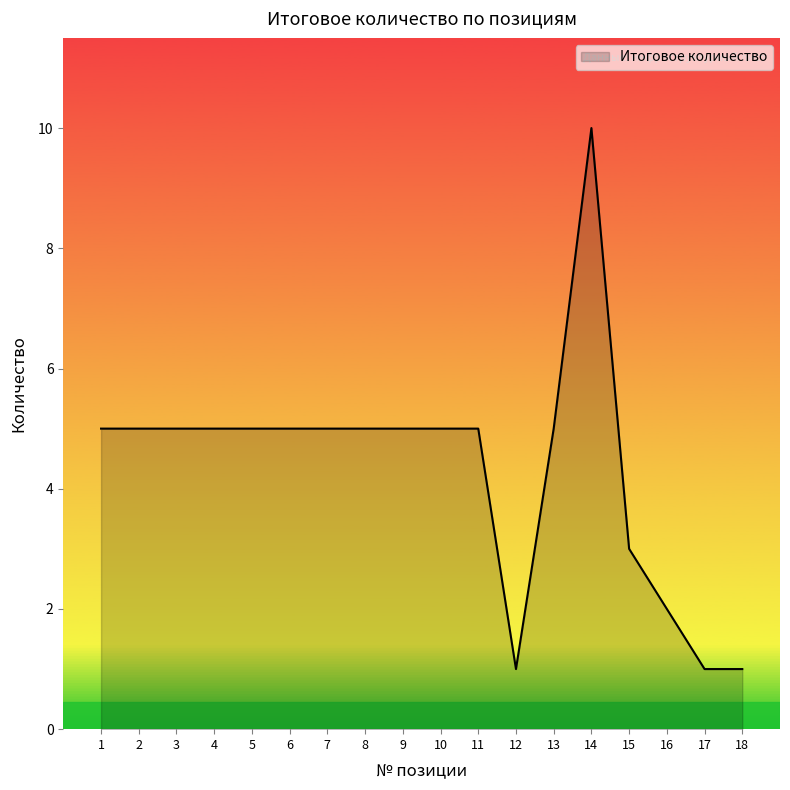

What is the difference between the second highest and minimum values?

4